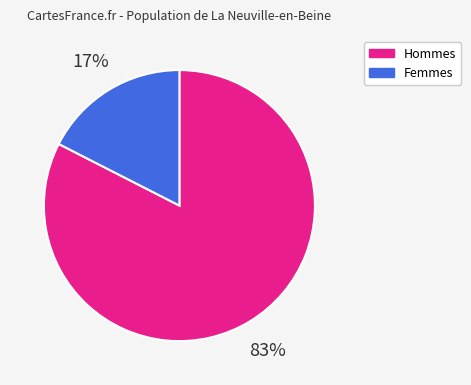

What is the largest slice in the pie chart?

Hommes